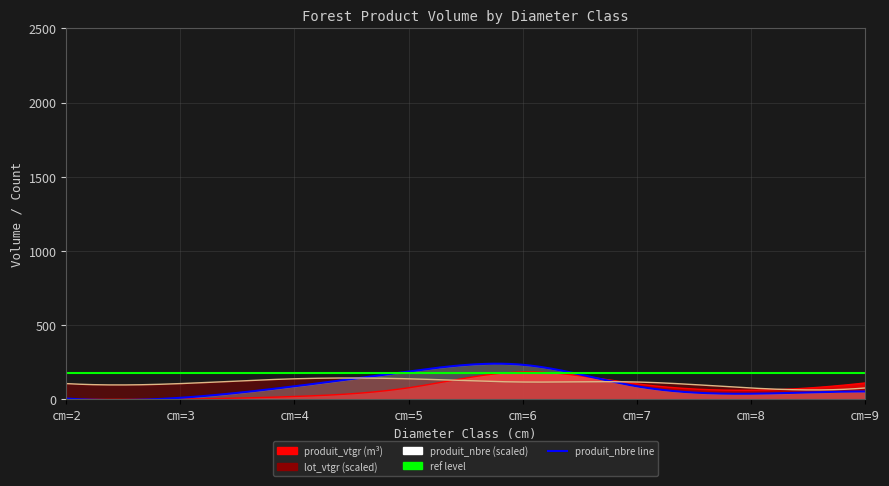

List the series in order of their peak value, lowest first.

produit_nbre, lot_vtgr, produit_vtgr